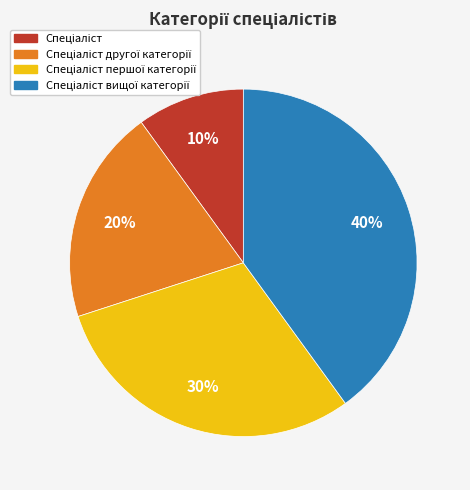

To the nearest percent, what is the difference between the largest and smallest slice percentages?

30%